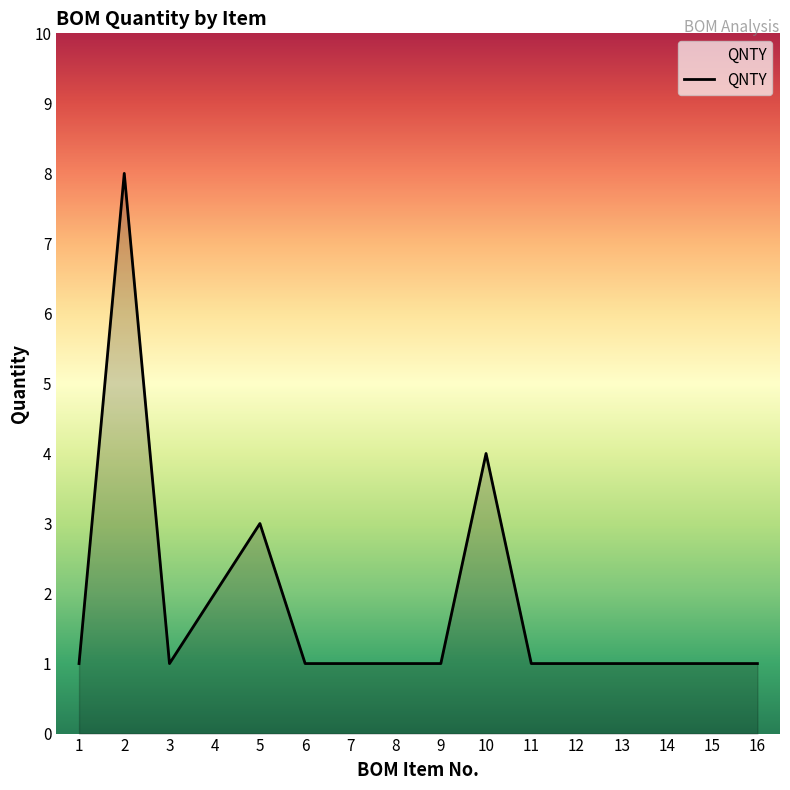

What is the change in value from 4 to 16?

-1